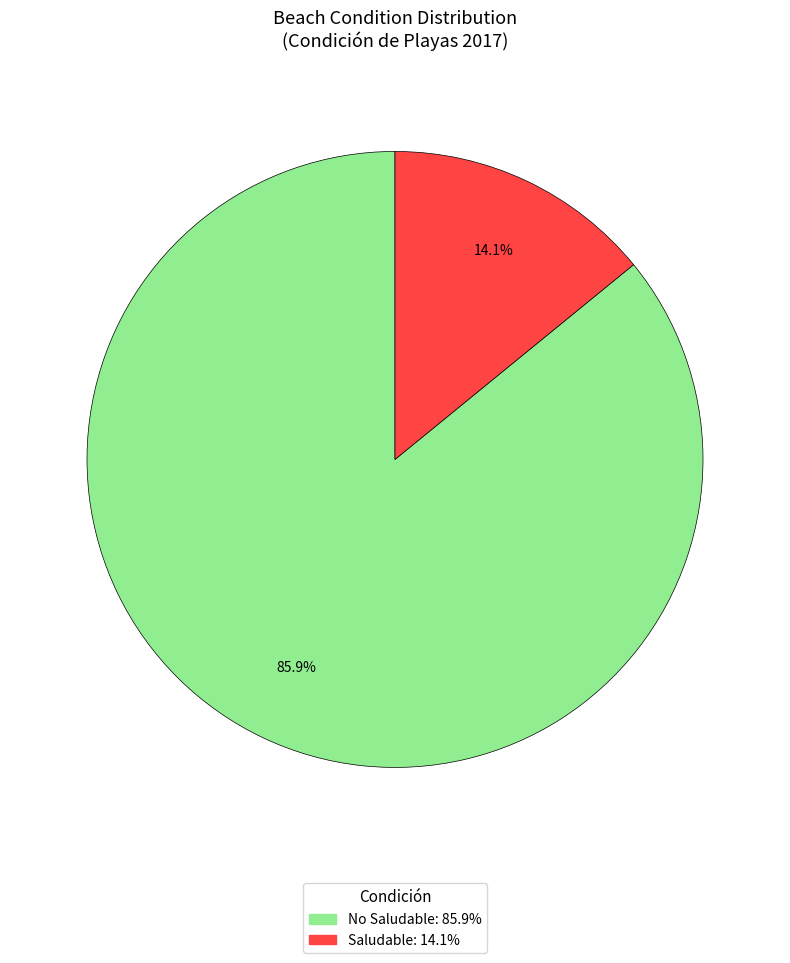

Which category accounts for the majority?

No Saludable